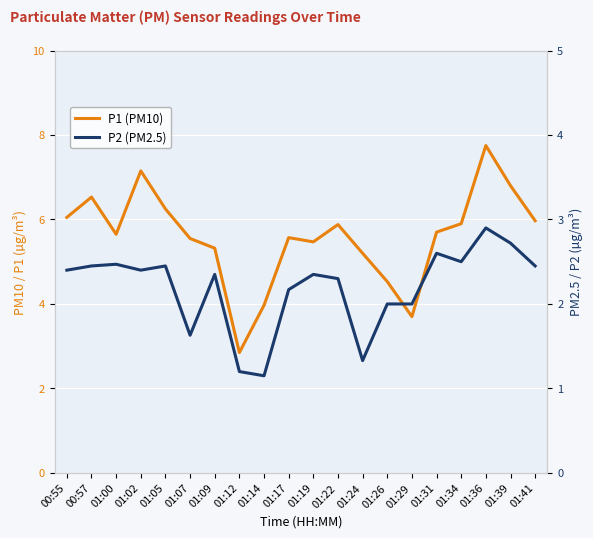

At which category is the sum across all series the highest?

01:36